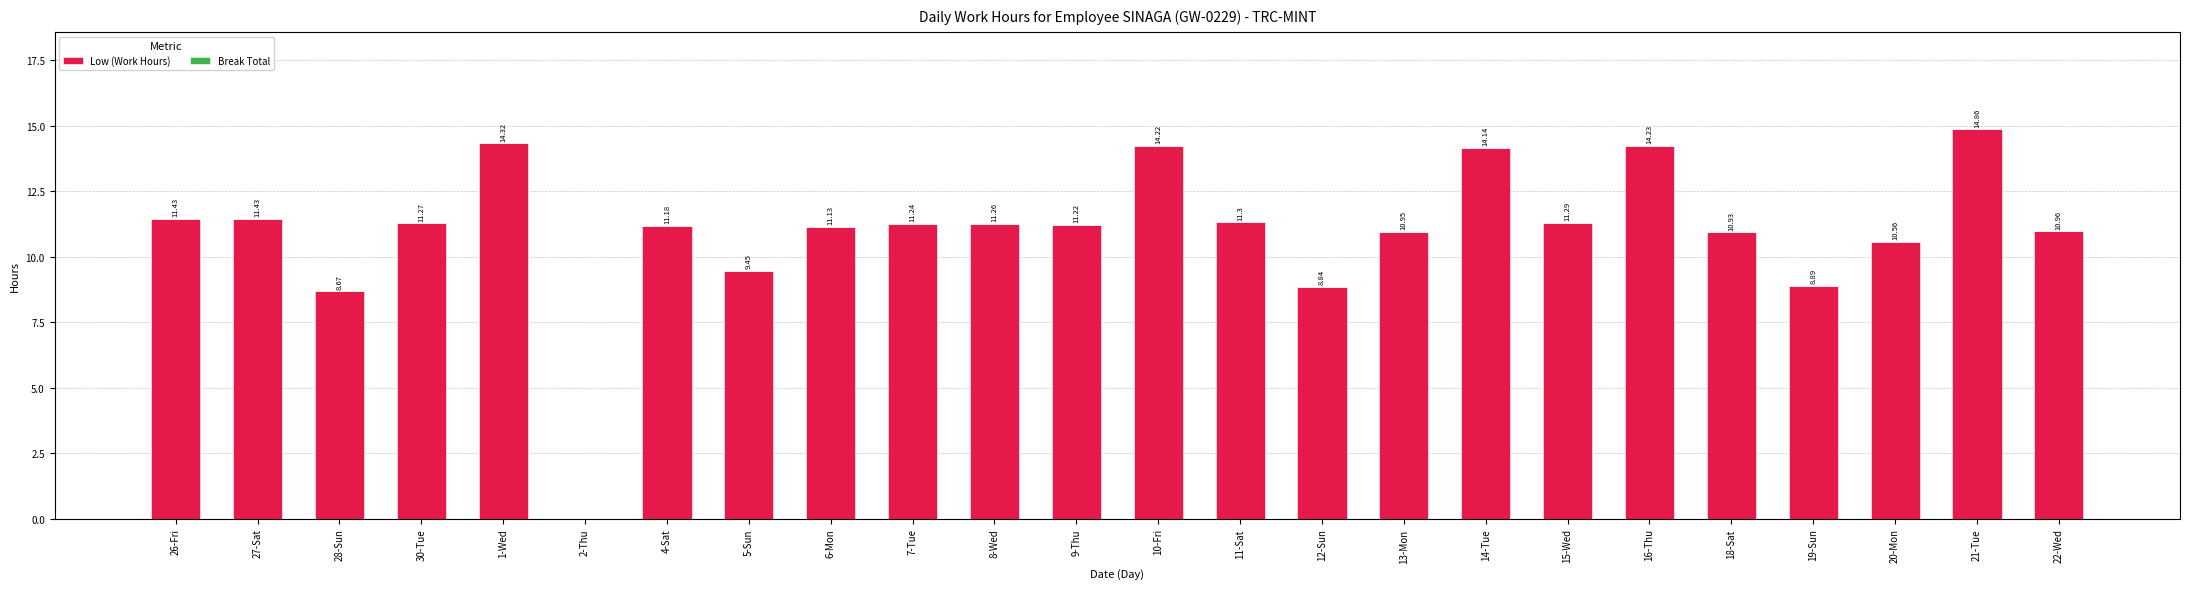

Between 14-Tue and 11-Sat, which is larger?

14-Tue